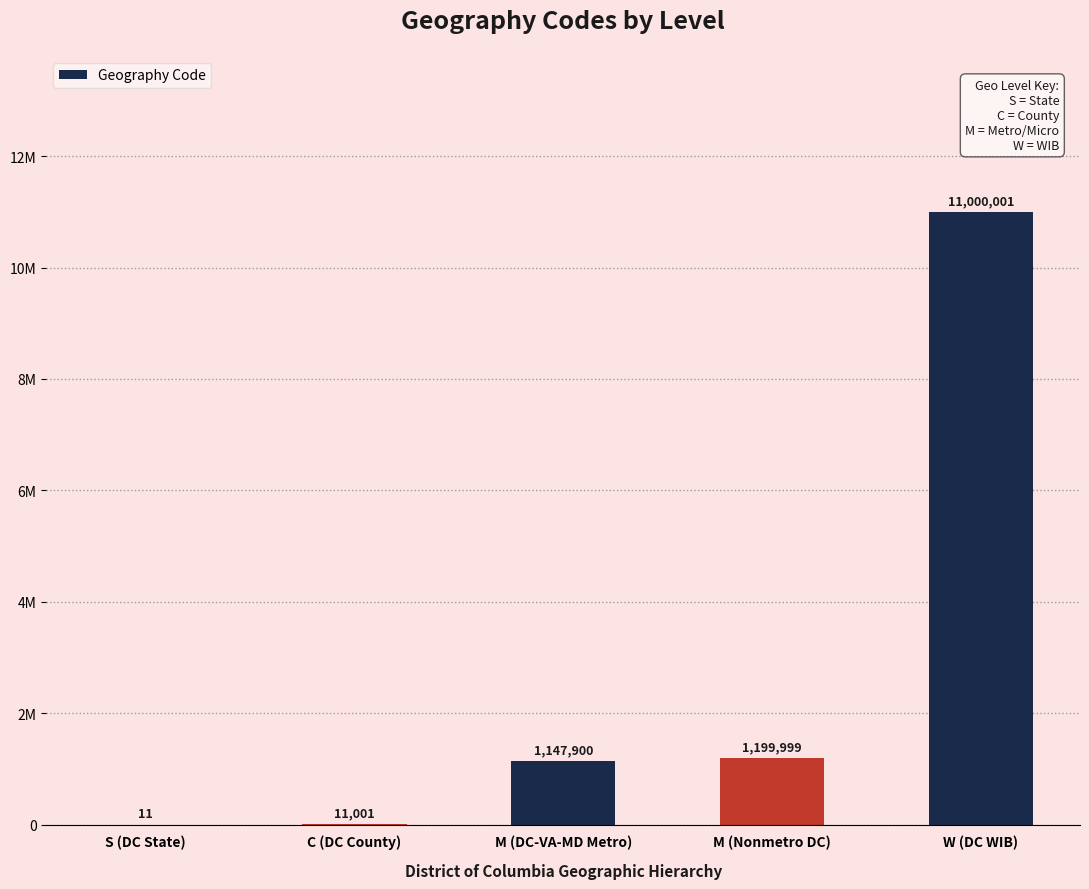

What is the smallest value displayed?

11